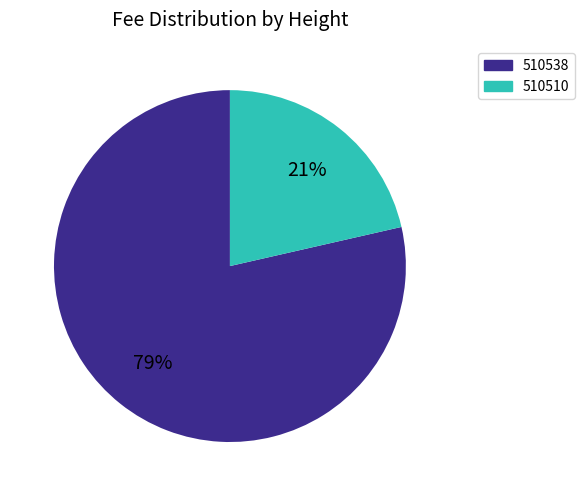

Do 510538 and 510510 together represent more than half of the pie?

Yes